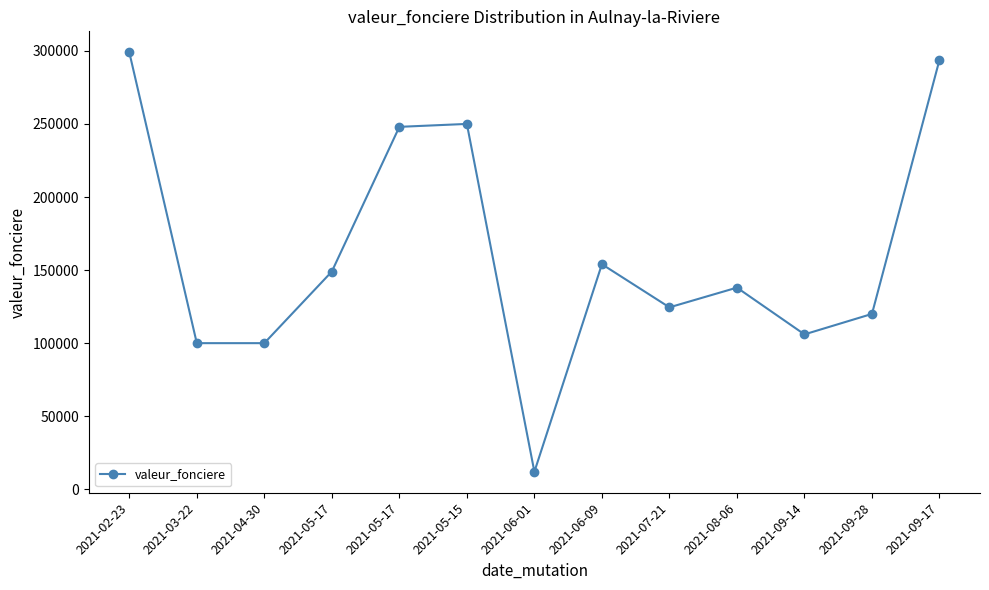

What is the difference between the maximum and second lowest values?

199000